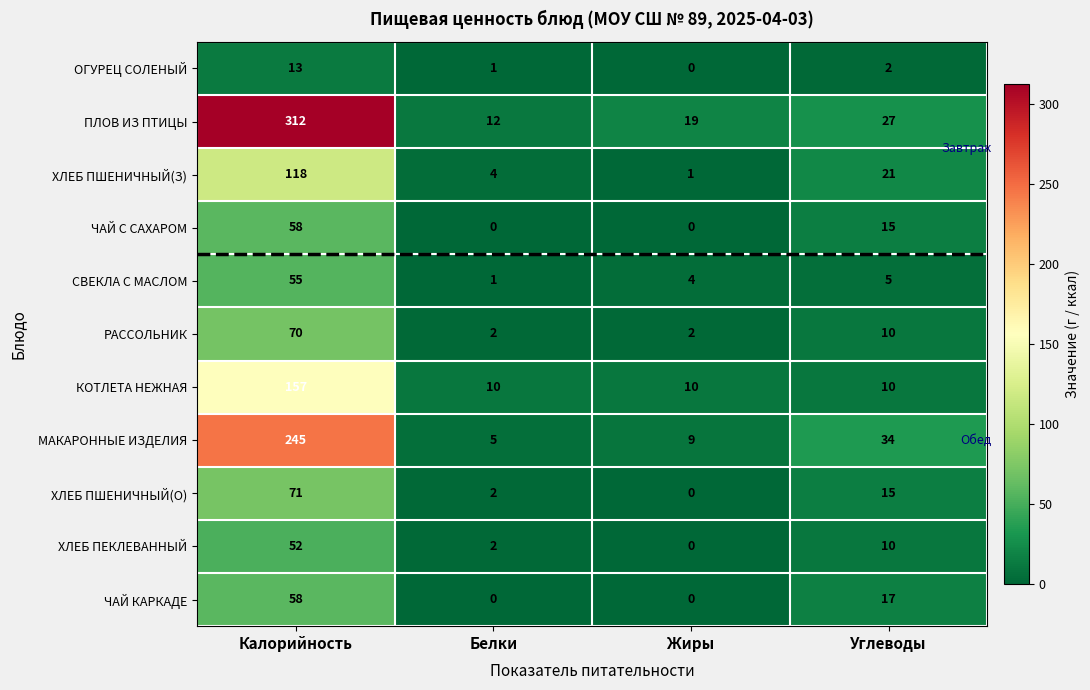

Rank the categories by ХЛЕБ ПШЕНИЧНЫЙ(З) value from highest to lowest.

Калорийность, Углеводы, Белки, Жиры